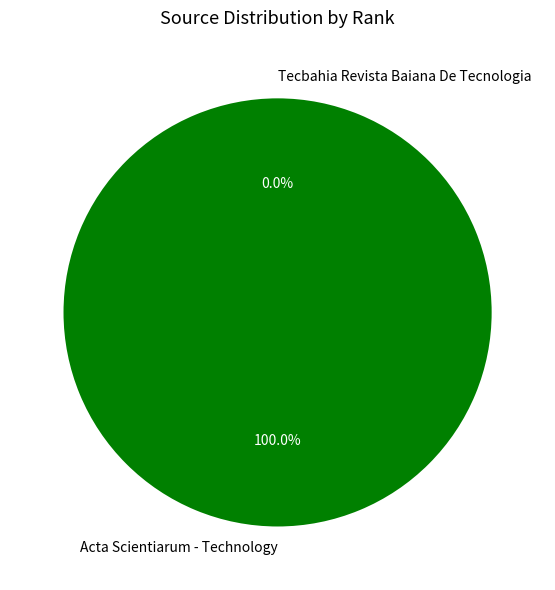

Is it true that Tecbahia Revista Baiana De Tecnologia is 1% of the pie?

False